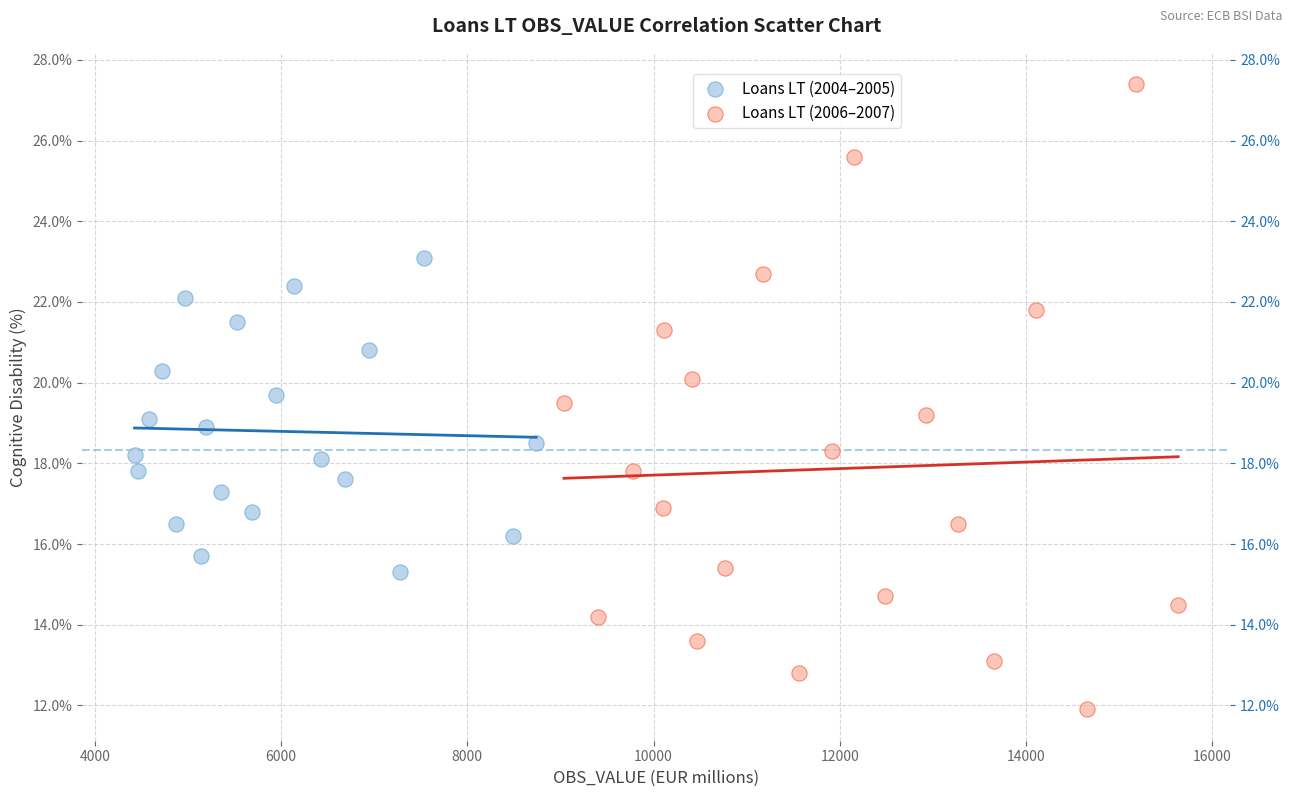

Which series has the largest Y range (max minus min)?

Loans LT (2006–2007)